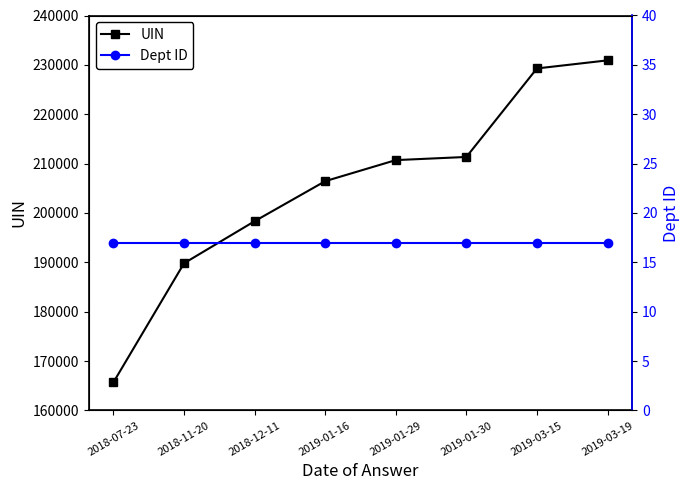

What is the label of the 5th point from the right?

2019-01-16